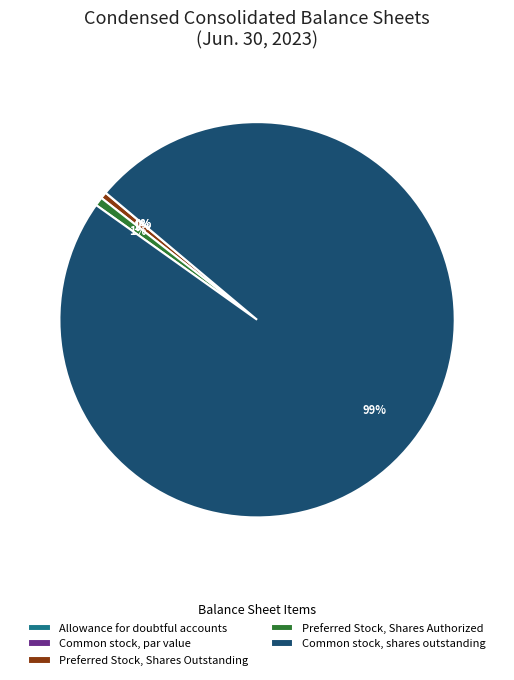

Rank the categories by value from lowest to highest.

Common stock, par value, Allowance for doubtful accounts, Preferred Stock, Shares Outstanding, Preferred Stock, Shares Authorized, Common stock, shares outstanding